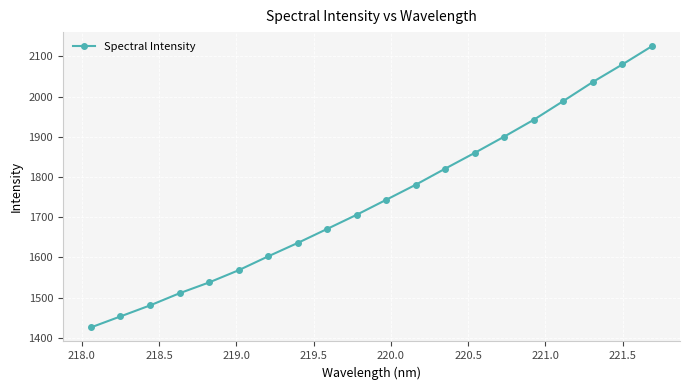

What is the value of the 19th point from the left?

2079.9